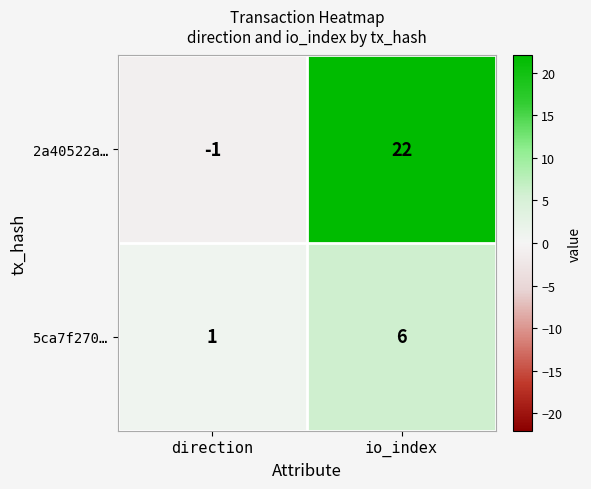

List the series in order of their peak value, lowest first.

5ca7f270…, 2a40522a…